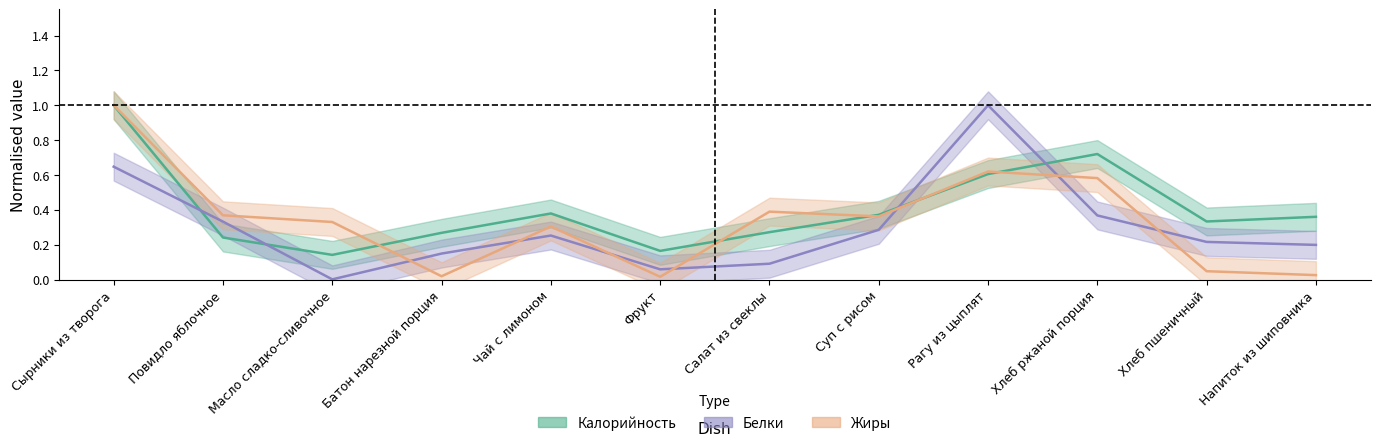

How many categories are shown in the chart?

12